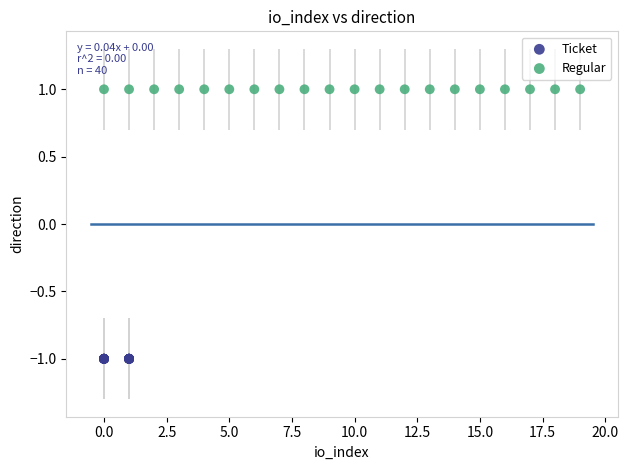

What are all the series names shown in the legend?

Ticket, Regular